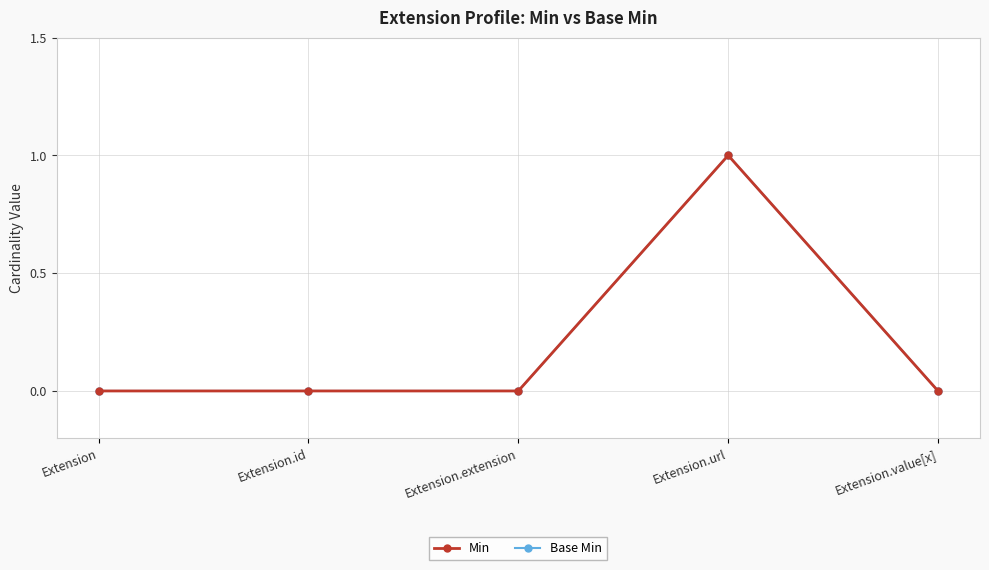

The value of Min at Extension.value[x] is -1. True or false?

False